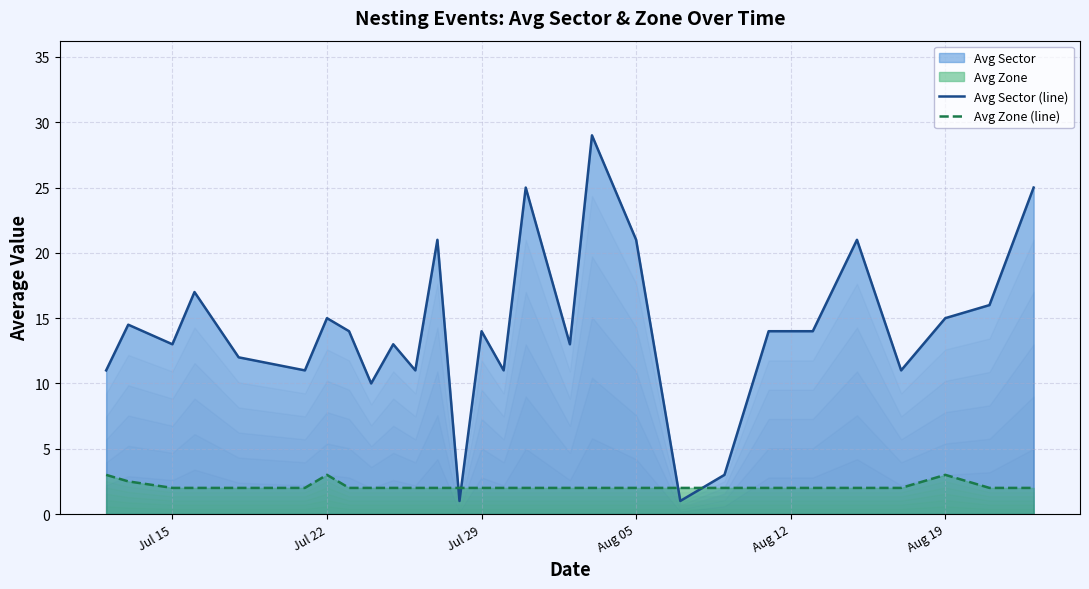

Which series ends up on top after the final intersection of Avg Sector (line) and Avg Zone (line)?

Avg Sector (line)